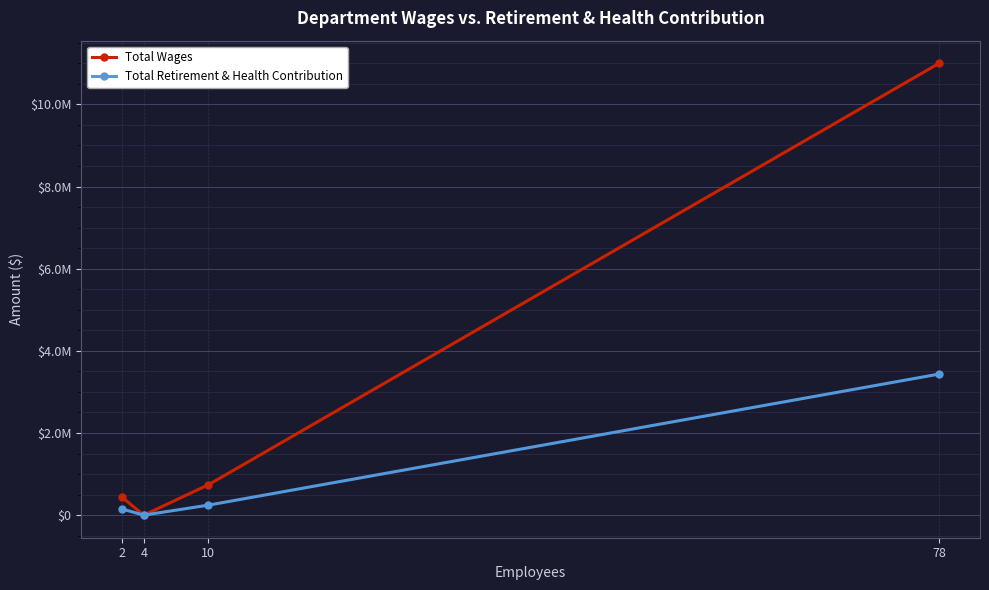

The Total Wages series shows 1059803 at 10. True or false?

False